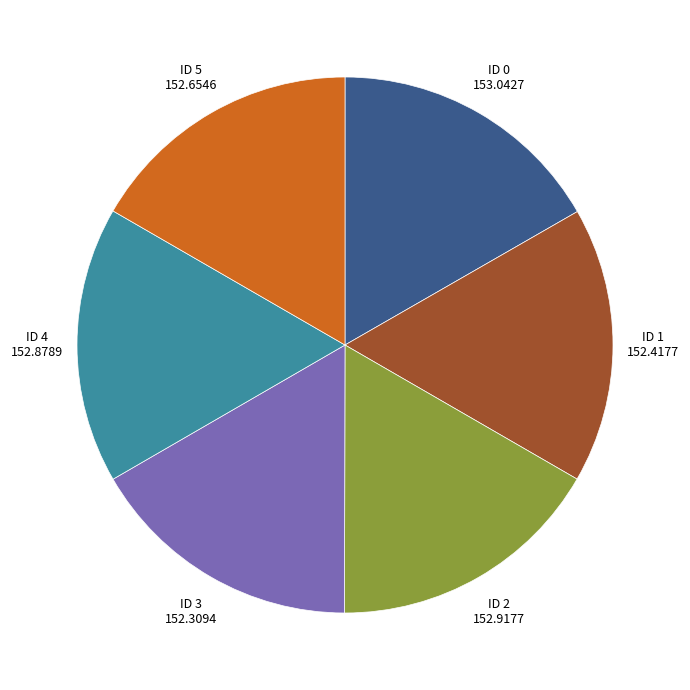

Does any single category account for the majority?

No